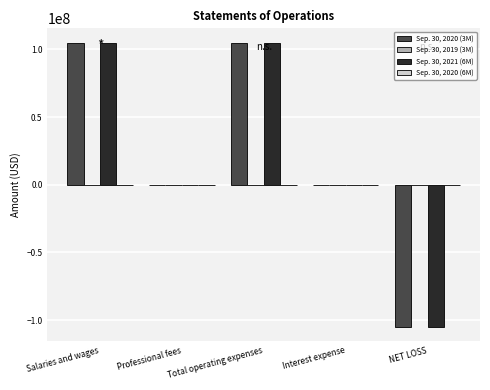

What is the total value across all series at Salaries and wages?

210000000